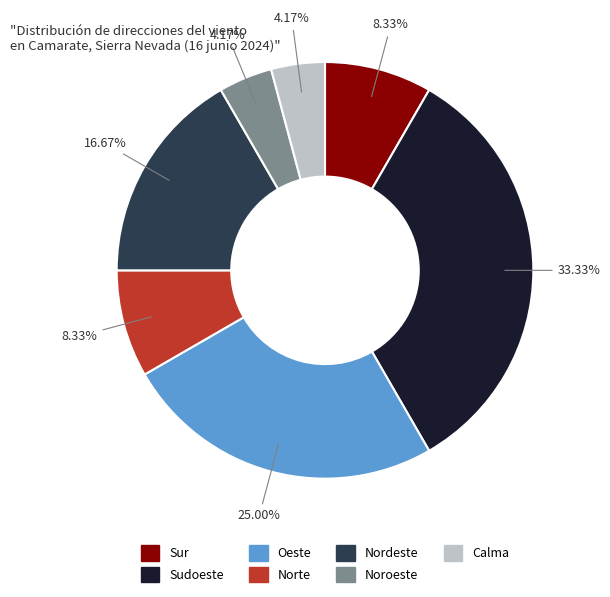

Does any single category account for the majority?

No